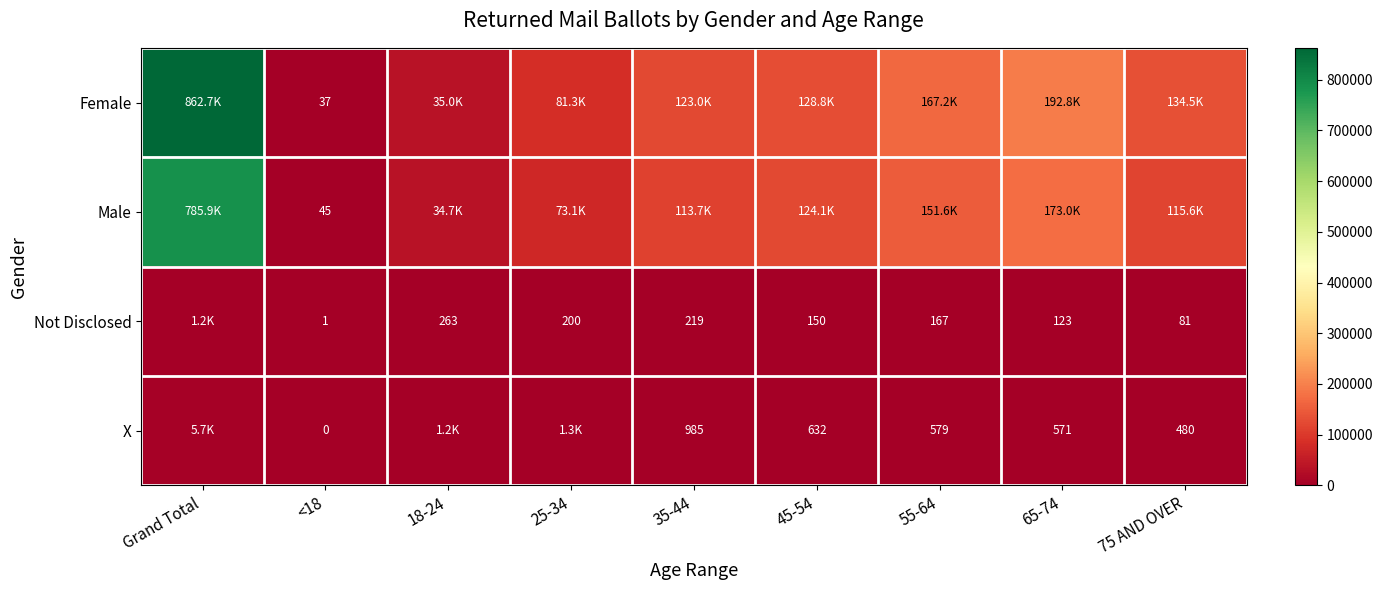

What is the spread (max minus min) of values at <18?

45